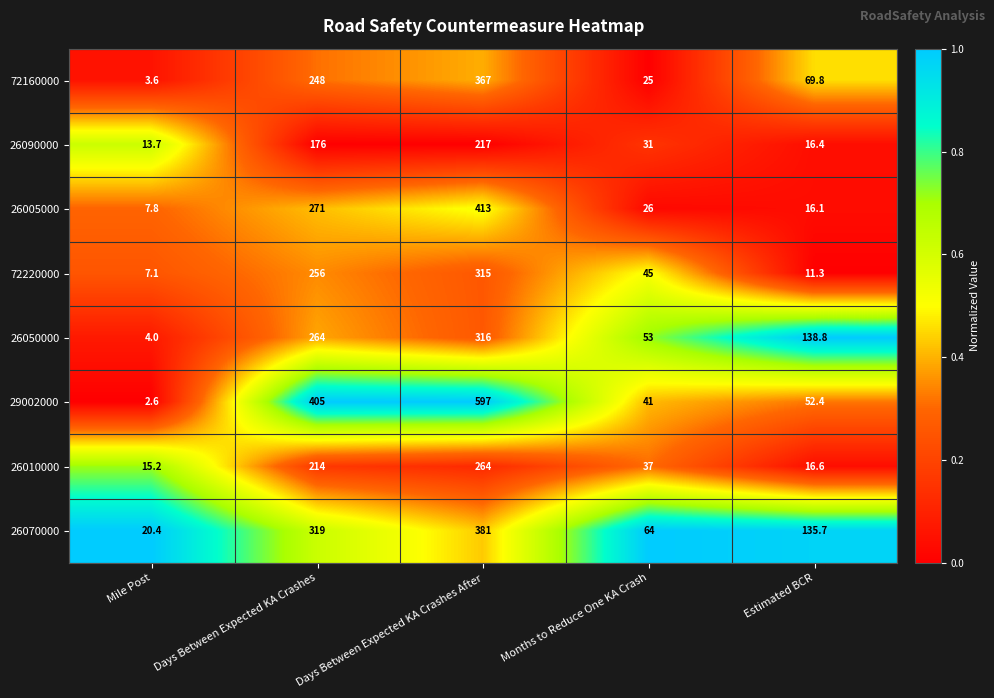

What is the sum of all 26010000 values?

546.8